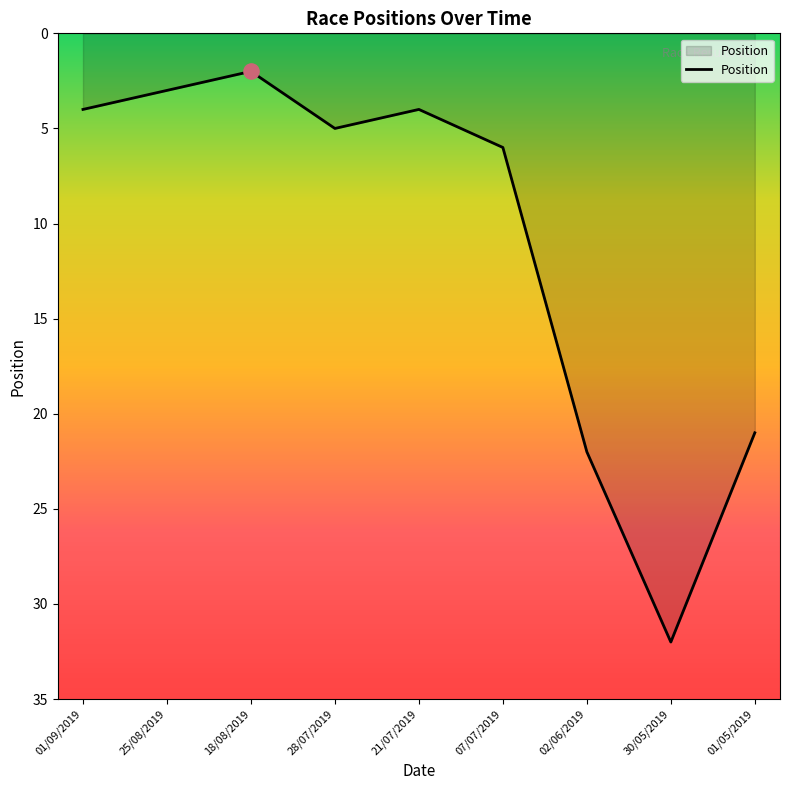

What is the change in value from 01/09/2019 to 28/07/2019?

+1